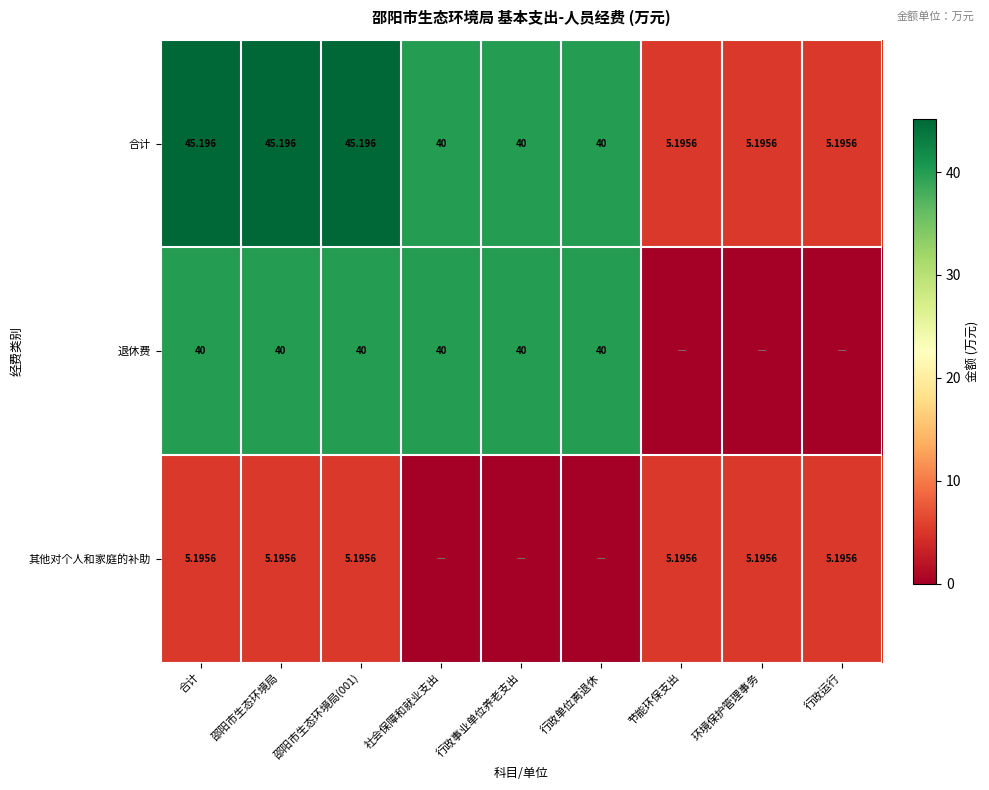

Rank the series at 邵阳市生态环境局 from lowest to highest value.

其他对个人和家庭的补助, 退休费, 合计